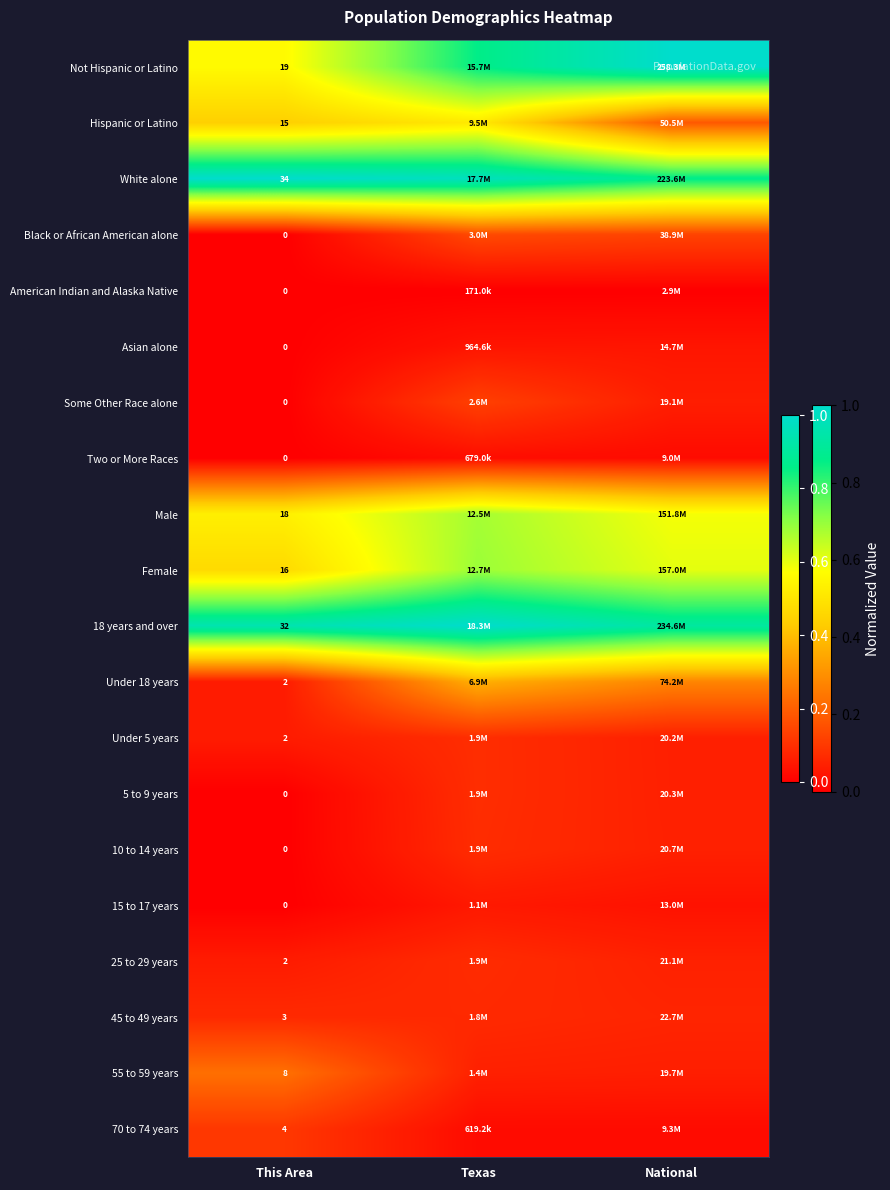

True or false: 10 to 14 years has a value of 0.0 at National.

False